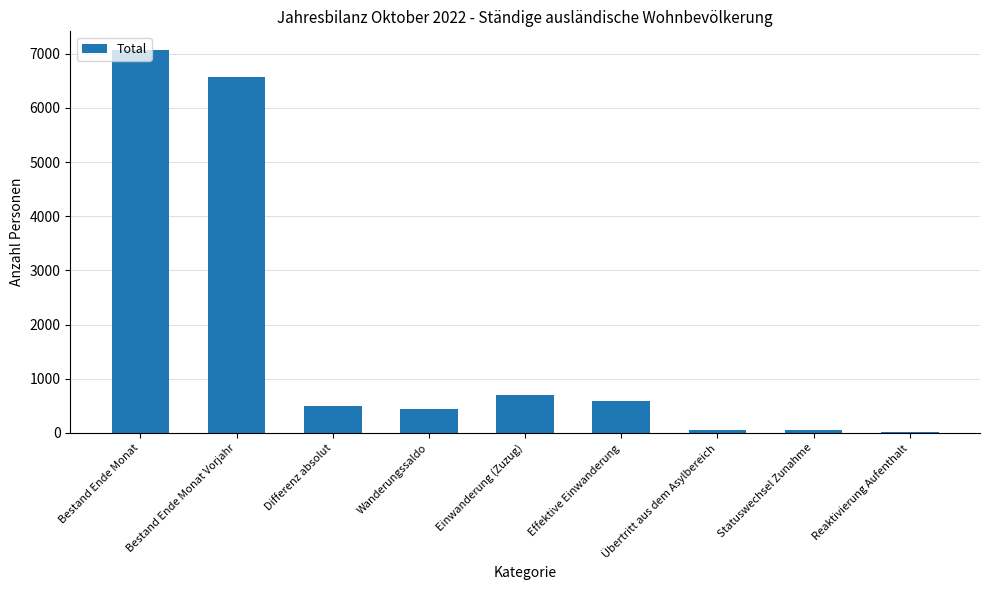

The value at Bestand Ende Monat Vorjahr is 11809. True or false?

False